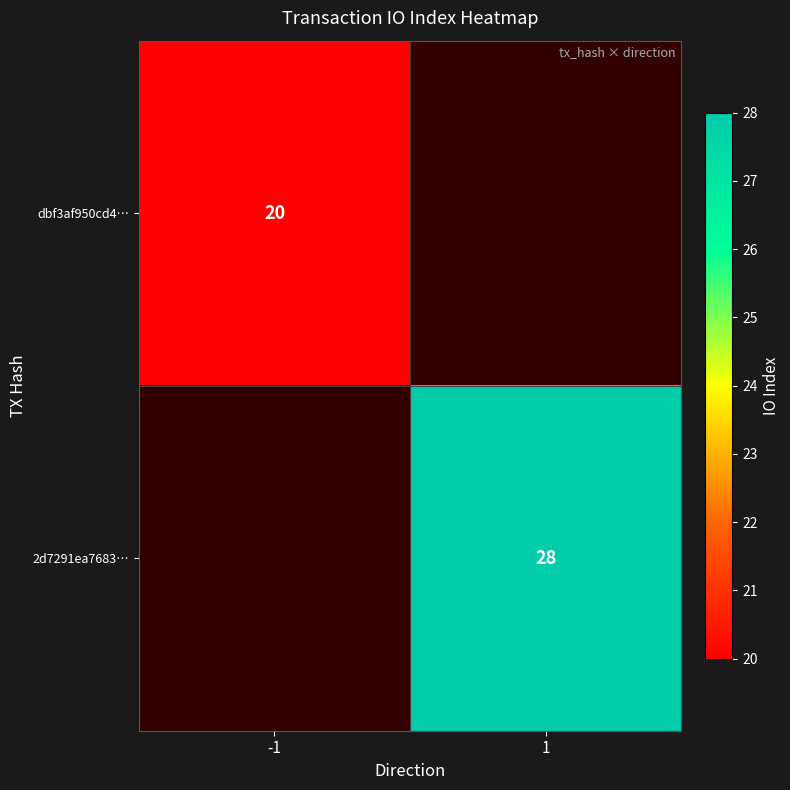

The value of dbf3af950cd4… at -1 is 30. True or false?

False